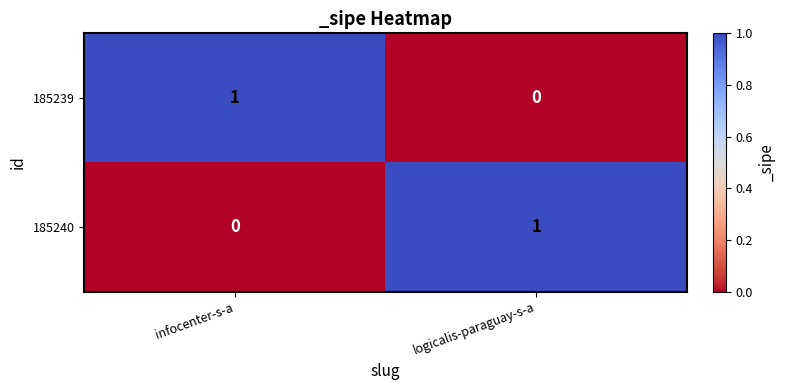

What is the spread (max minus min) of values at infocenter-s-a?

1